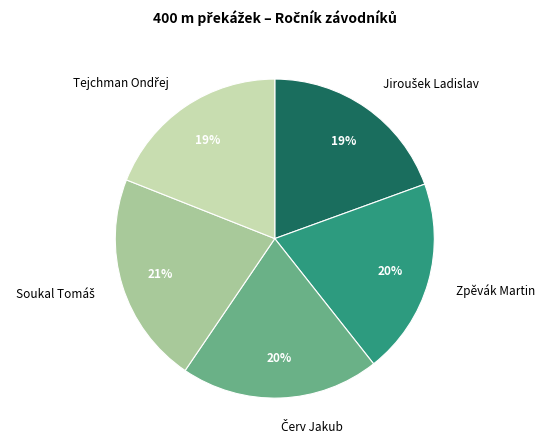

To the nearest percent, what portion does Zpěvák Martin represent?

20%